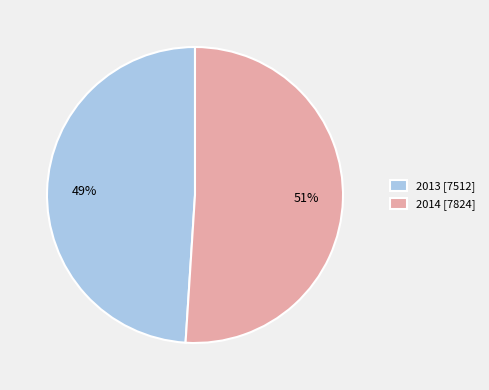

To the nearest percent, what portion does 2013 [7512] represent?

49%